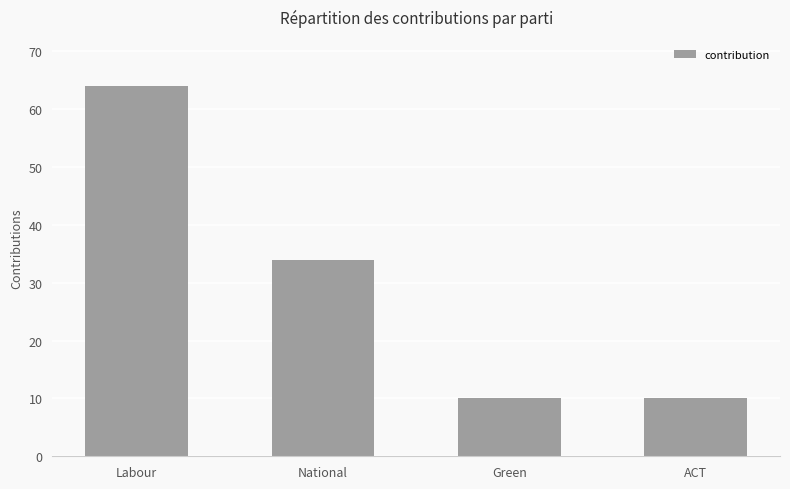

What is the value of the 4th bar from the left?

10